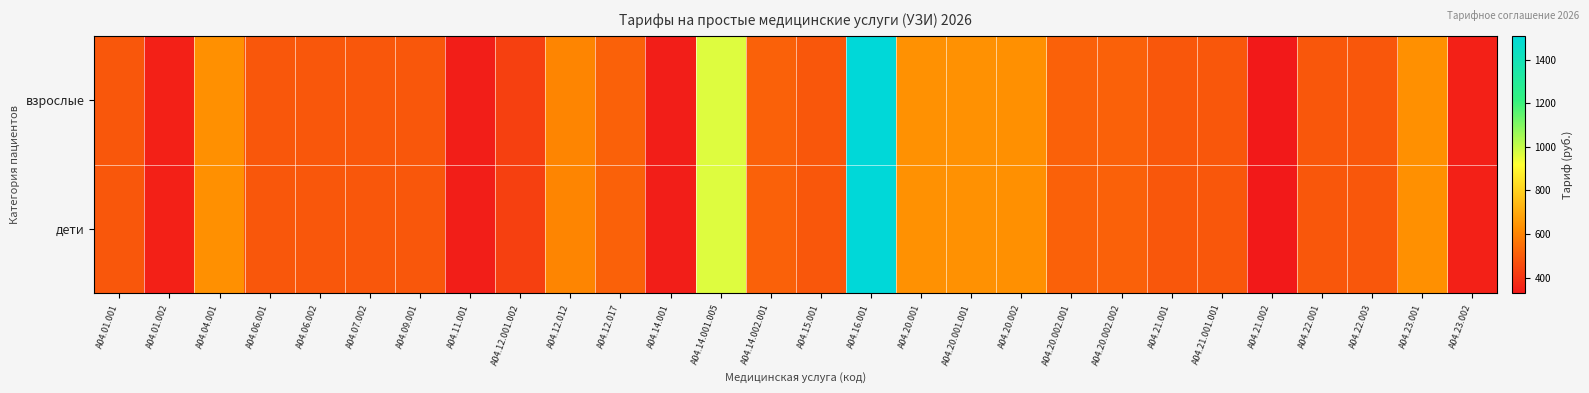

Between A04.23.002 and A04.12.001.002, which is larger?

A04.12.001.002